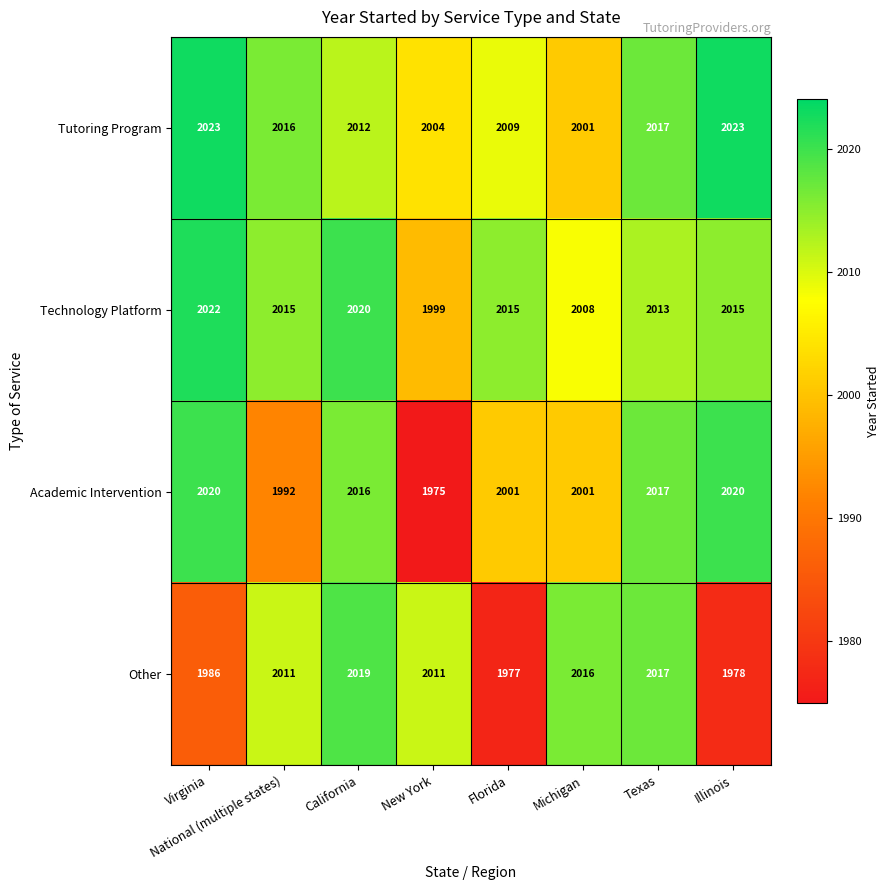

Rank the series by their maximum value, from highest to lowest.

Tutoring Program, Technology Platform, Academic Intervention, Other